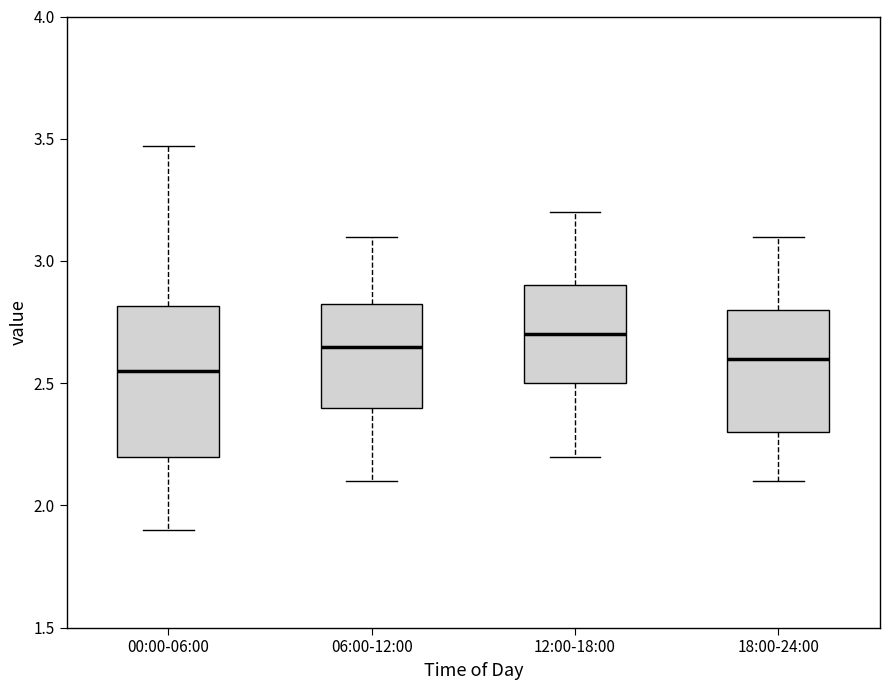

Where is the upper edge of the box for 18:00-24:00 on the y-axis? The values are not printed on the chart, so give them approximately, as read against the axis.

2.80